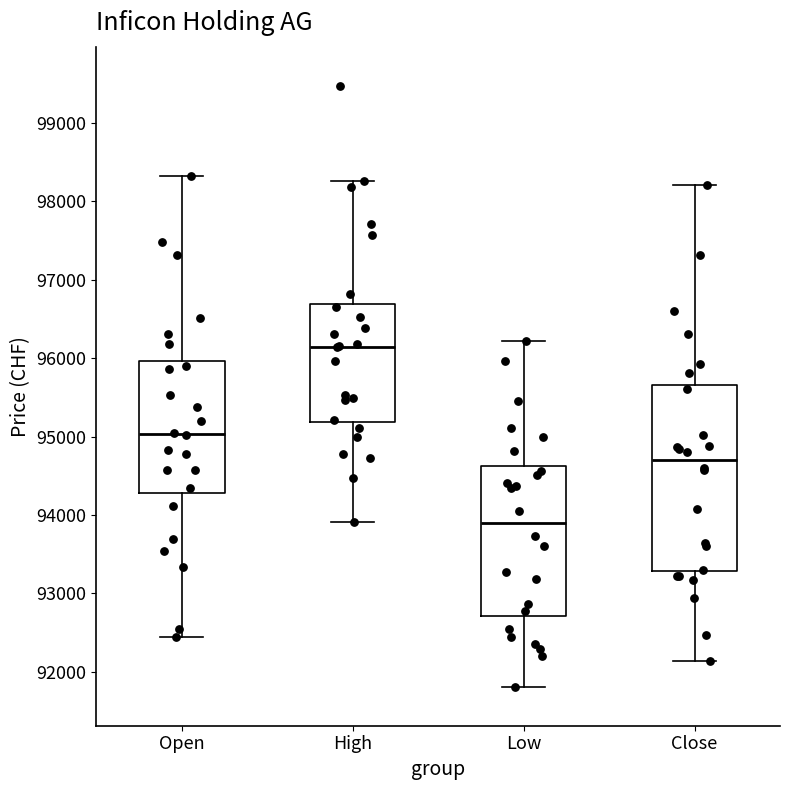

Where does the lower whisker of the box for High end on the y-axis? The values are not printed on the chart, so give them approximately, as read against the axis.

93900